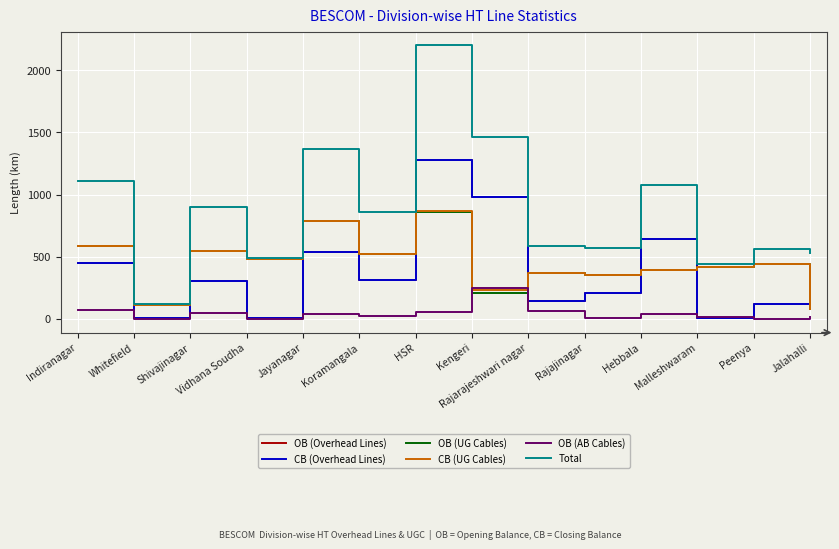

Which series changed the most between Koramangala and Jalahalli?

CB (UG Cables)